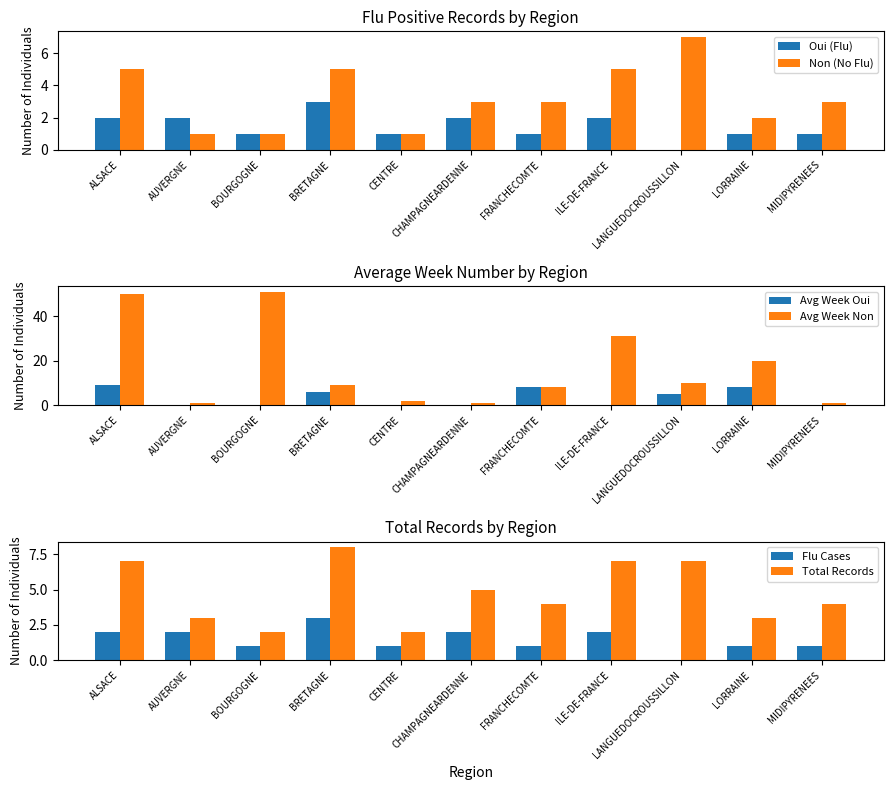

Reading left to right, what are all the values shown in this chart?

Oui (Flu): ALSACE=2	AUVERGNE=2	BOURGOGNE=1	BRETAGNE=3	CENTRE=1	CHAMPAGNEARDENNE=2	FRANCHECOMTE=1	ILE-DE-FRANCE=2	LANGUEDOCROUSSILLON=0	LORRAINE=1	MIDIPYRENEES=1
Non (No Flu): ALSACE=5	AUVERGNE=1	BOURGOGNE=1	BRETAGNE=5	CENTRE=1	CHAMPAGNEARDENNE=3	FRANCHECOMTE=3	ILE-DE-FRANCE=5	LANGUEDOCROUSSILLON=7	LORRAINE=2	MIDIPYRENEES=3
Avg Week Oui: ALSACE=9	AUVERGNE=0	BOURGOGNE=0	BRETAGNE=6	CENTRE=0	CHAMPAGNEARDENNE=0	FRANCHECOMTE=8	ILE-DE-FRANCE=0	LANGUEDOCROUSSILLON=5	LORRAINE=8	MIDIPYRENEES=0
Avg Week Non: ALSACE=50	AUVERGNE=1	BOURGOGNE=51	BRETAGNE=9	CENTRE=2	CHAMPAGNEARDENNE=1	FRANCHECOMTE=8	ILE-DE-FRANCE=31	LANGUEDOCROUSSILLON=10	LORRAINE=20	MIDIPYRENEES=1
Flu Cases: ALSACE=2	AUVERGNE=2	BOURGOGNE=1	BRETAGNE=3	CENTRE=1	CHAMPAGNEARDENNE=2	FRANCHECOMTE=1	ILE-DE-FRANCE=2	LANGUEDOCROUSSILLON=0	LORRAINE=1	MIDIPYRENEES=1
Total Records: ALSACE=7	AUVERGNE=3	BOURGOGNE=2	BRETAGNE=8	CENTRE=2	CHAMPAGNEARDENNE=5	FRANCHECOMTE=4	ILE-DE-FRANCE=7	LANGUEDOCROUSSILLON=7	LORRAINE=3	MIDIPYRENEES=4